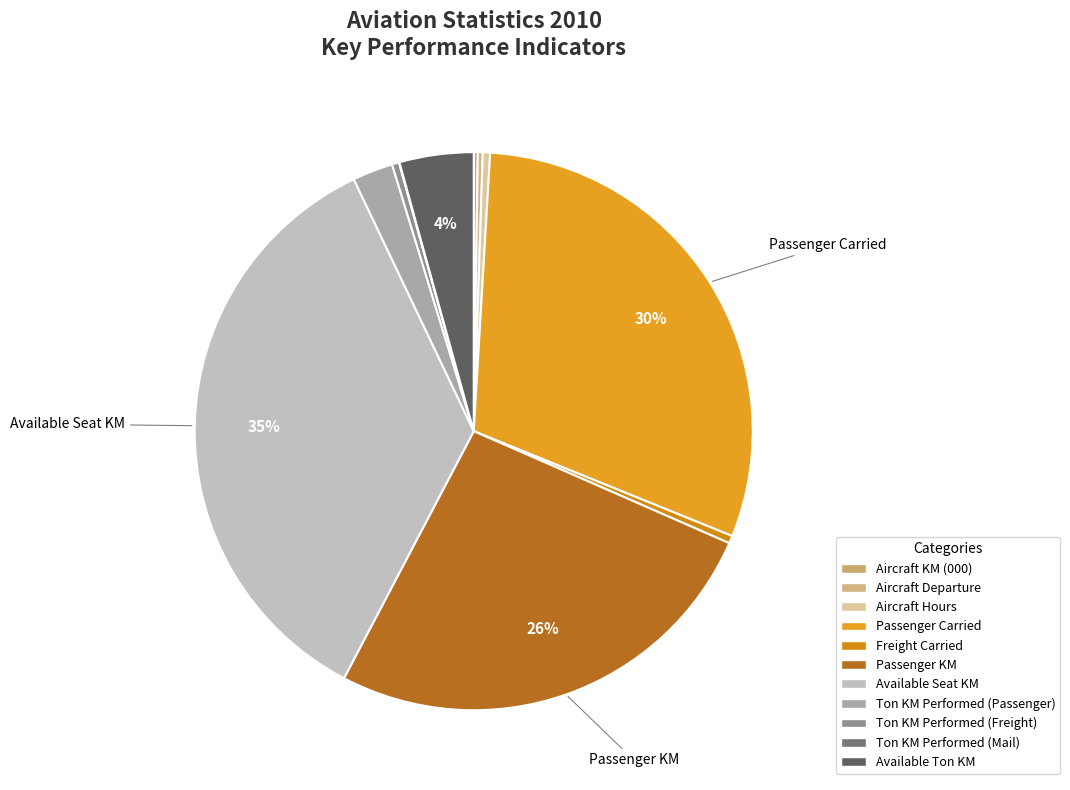

Which category has the biggest portion of the pie?

Available Seat KM